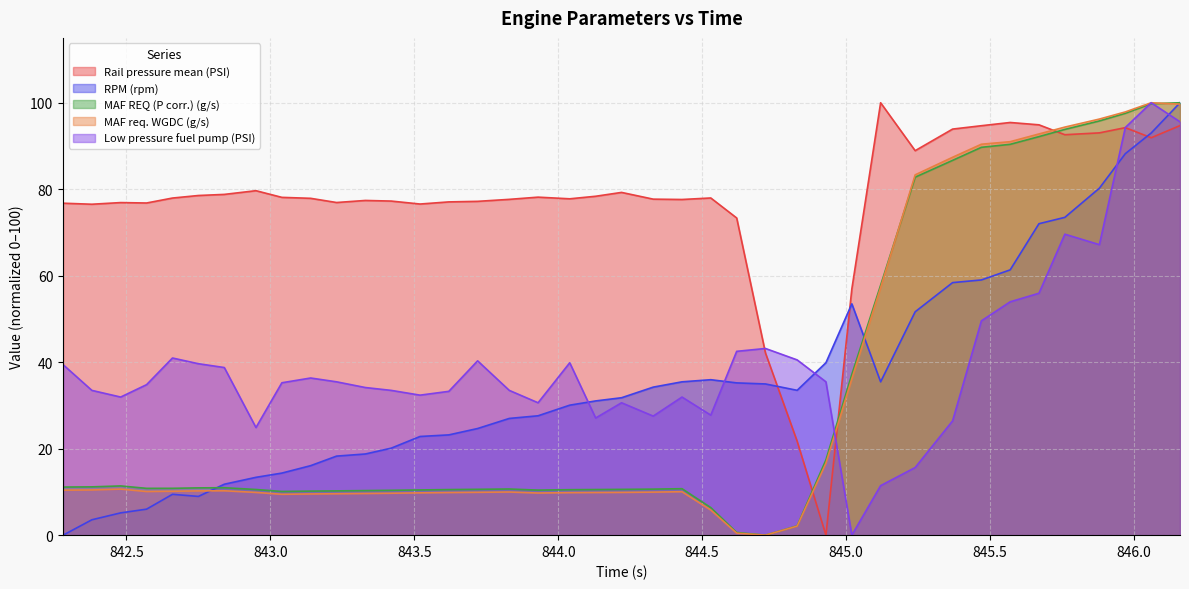

In MAF REQ (P corr.) (g/s), how many points are higher than both neighbors (excluding endpoints)?

4